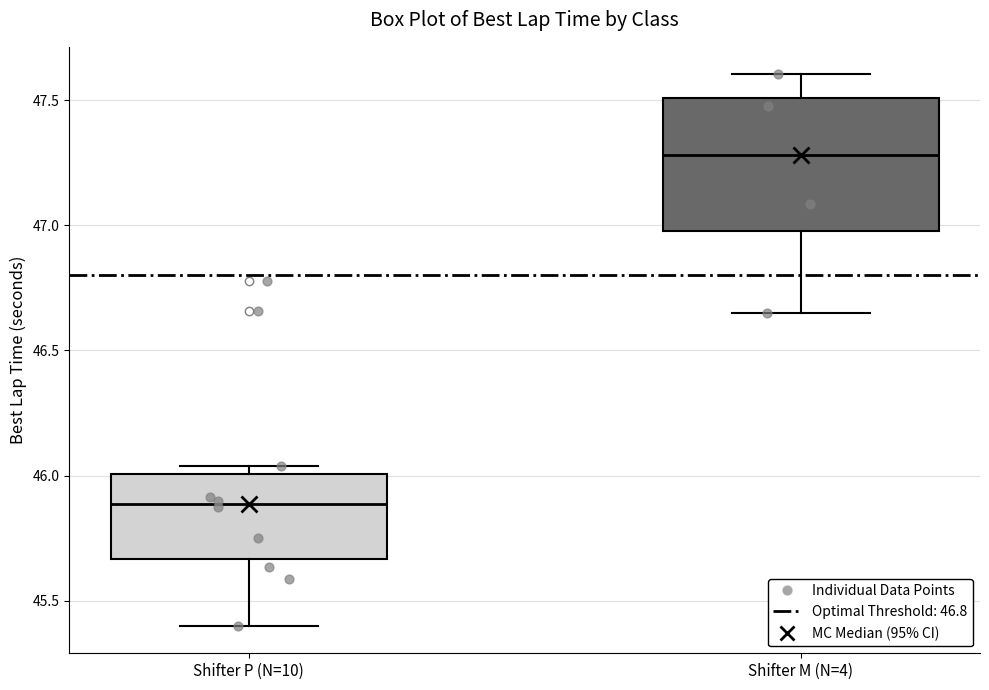

Where is the lower edge of the box for Shifter P (N=10) on the y-axis? The values are not printed on the chart, so give them approximately, as read against the axis.

45.65